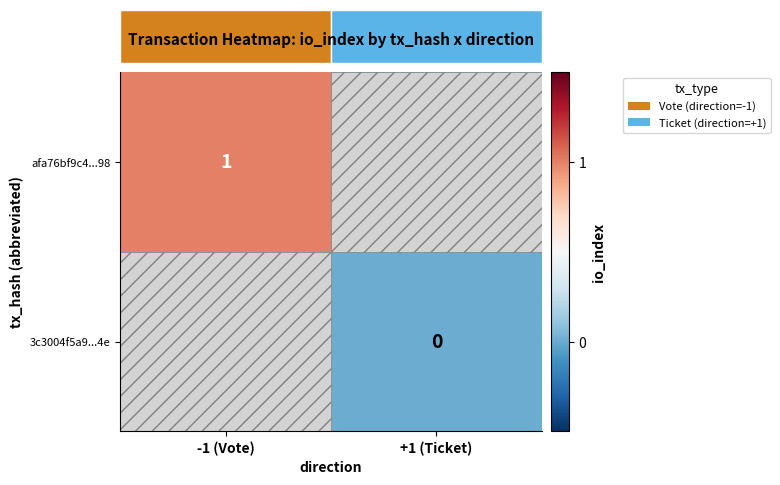

Is the value of 3c3004f5a9...4e at +1 (Ticket) greater than the value of afa76bf9c4...98 at -1 (Vote)?

No